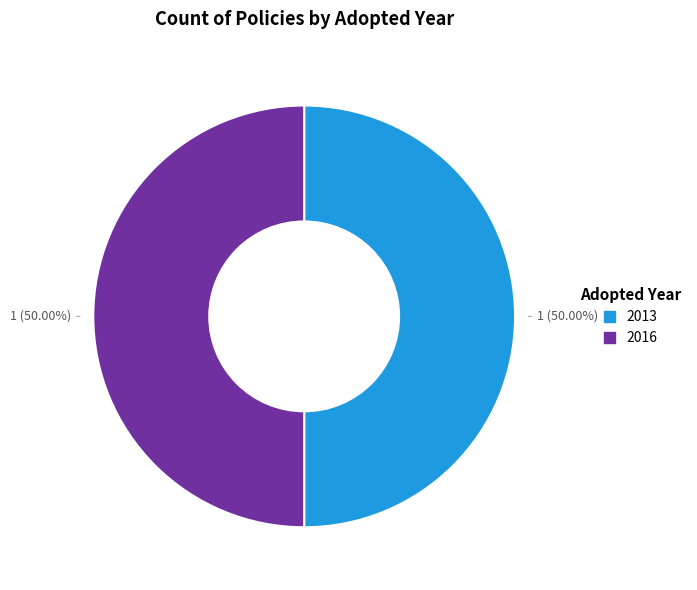

How many segments does this pie chart have?

2